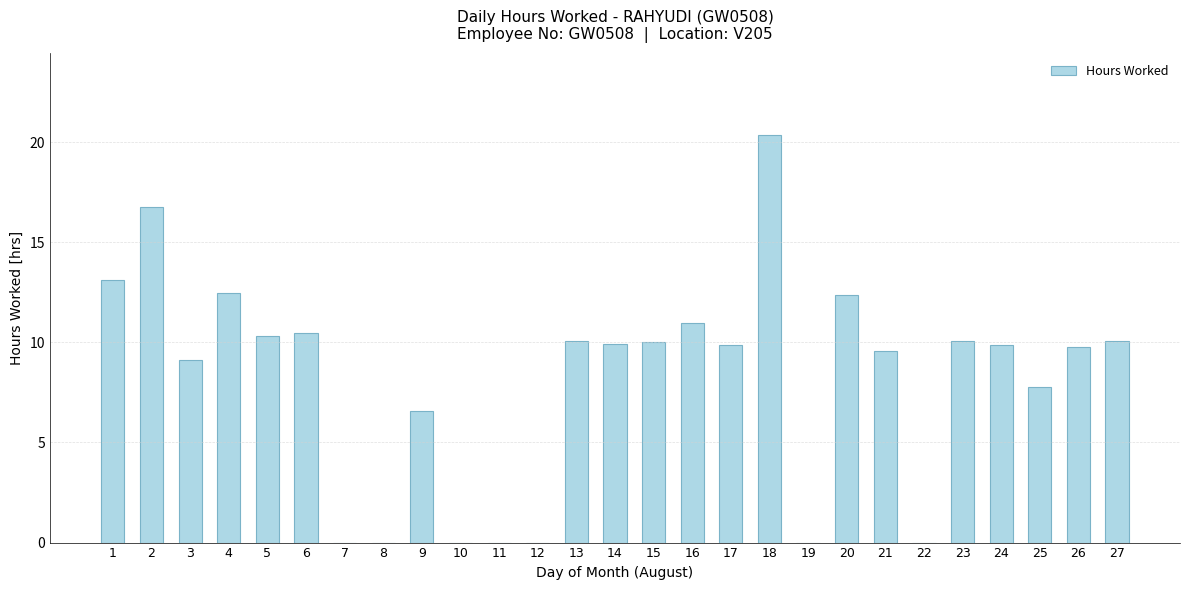

Count the number of categories in the chart.

27